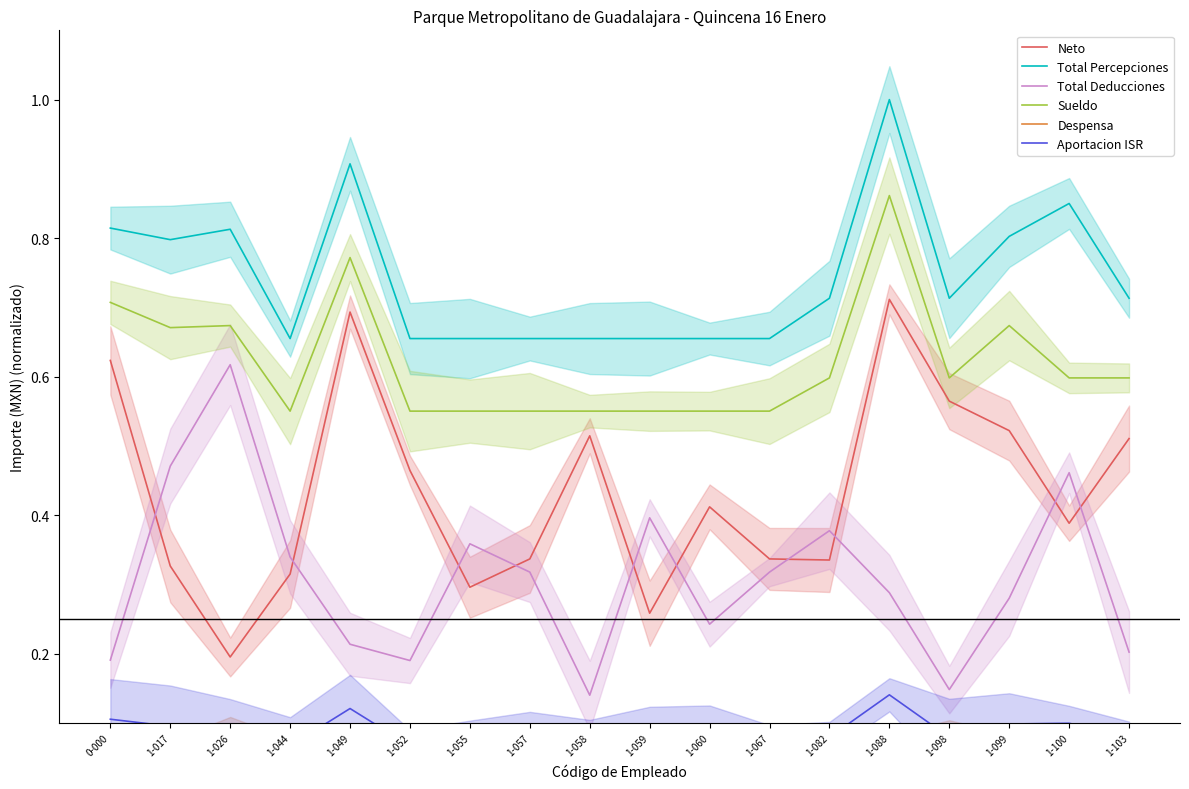

In Despensa, how many points are lower than both neighbors (excluding endpoints)?

3